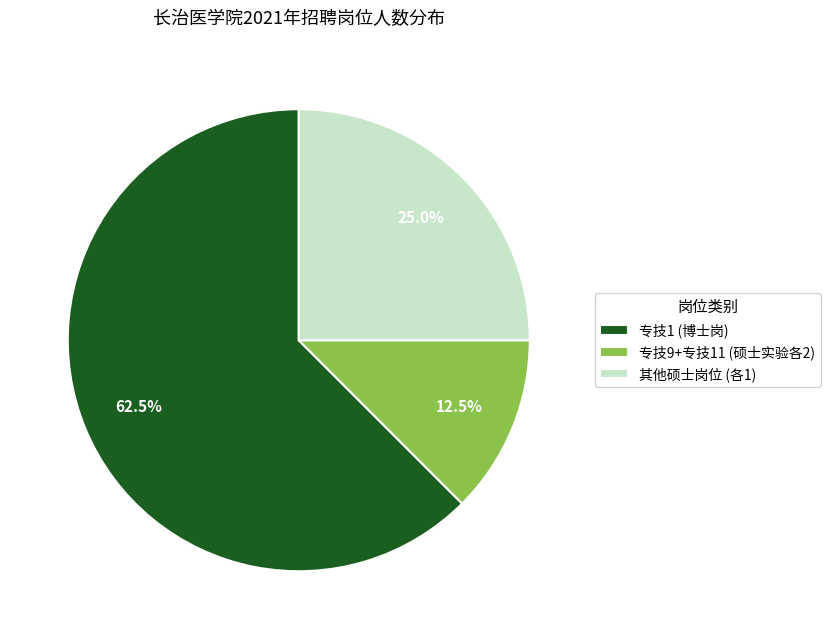

Approximately how many times larger is the value at 其他硕士岗位 (各1) compared to 专技1 (博士岗)?

0.4